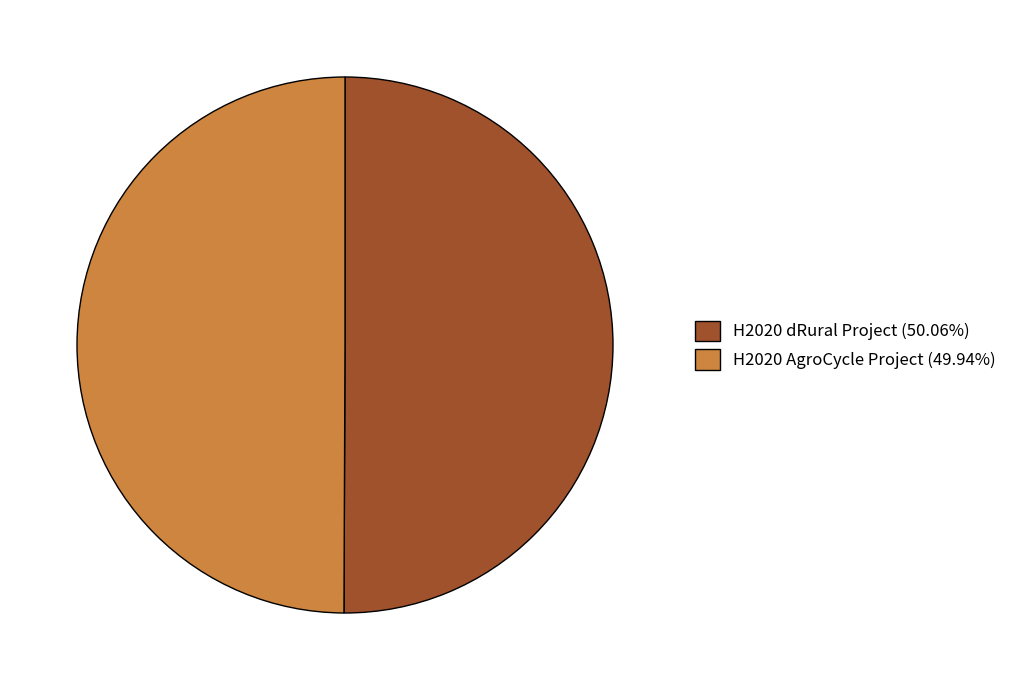

Does any single category account for the majority?

Yes